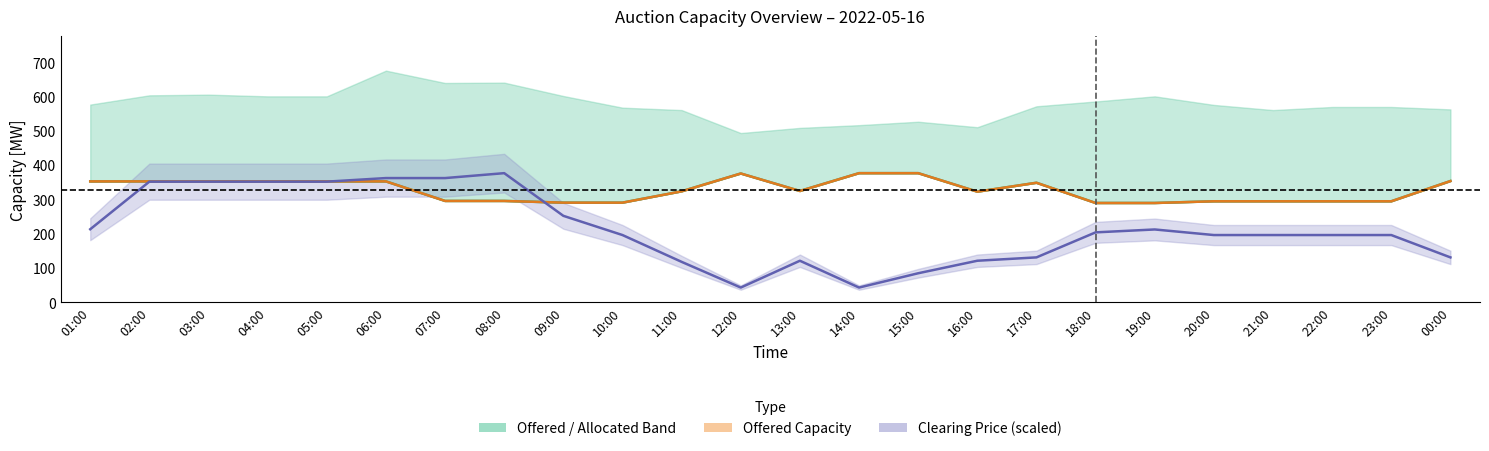

What is the sum of the Total Allocated Capacity [MW] values at 15:00 and 21:00?

670.0